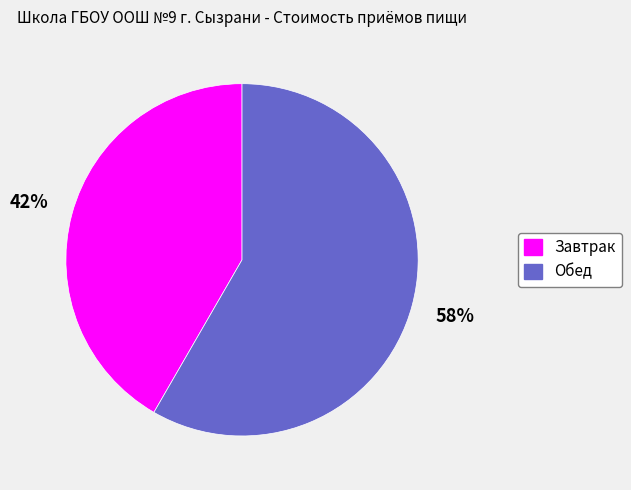

How many slices are in this pie chart?

2